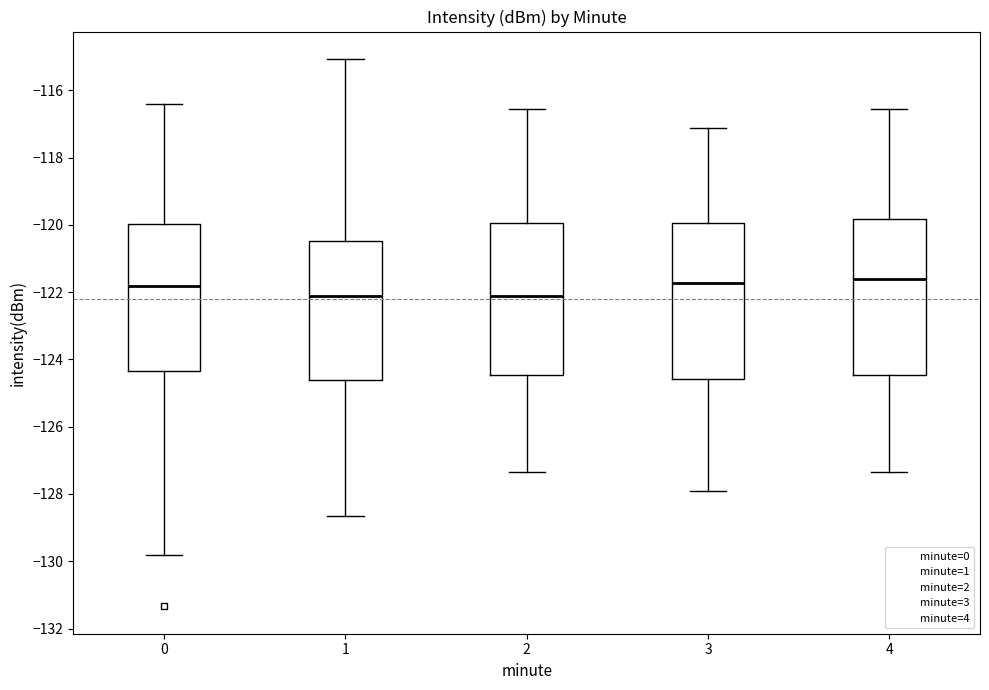

Reading left to right, transcribe this box plot: for each box, give where its median line is, the range the box spans, and where its two whiskers end, as read against the y-axis. The values are not printed on the chart, so give them approximately, as read against the axis.

0: median -121.8, box -124.4 to -120.0, whiskers -129.8 to -116.4
1: median -122.2, box -124.6 to -120.4, whiskers -128.6 to -115.0
2: median -122.2, box -124.4 to -120.0, whiskers -127.4 to -116.6
3: median -121.8, box -124.6 to -120.0, whiskers -128.0 to -117.2
4: median -121.6, box -124.4 to -119.8, whiskers -127.4 to -116.6